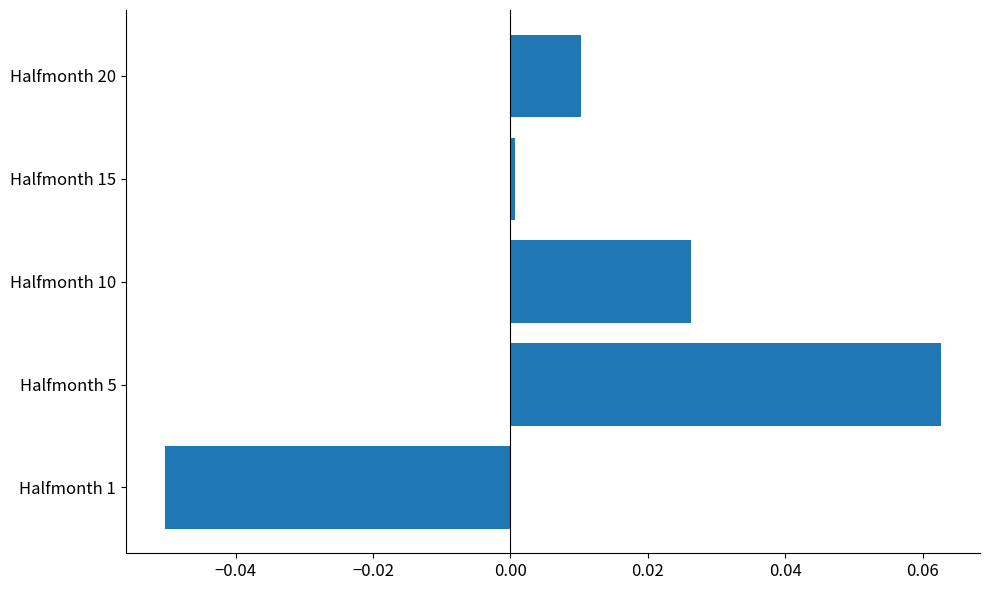

Between Halfmonth 5 and Halfmonth 10, which is larger?

Halfmonth 5